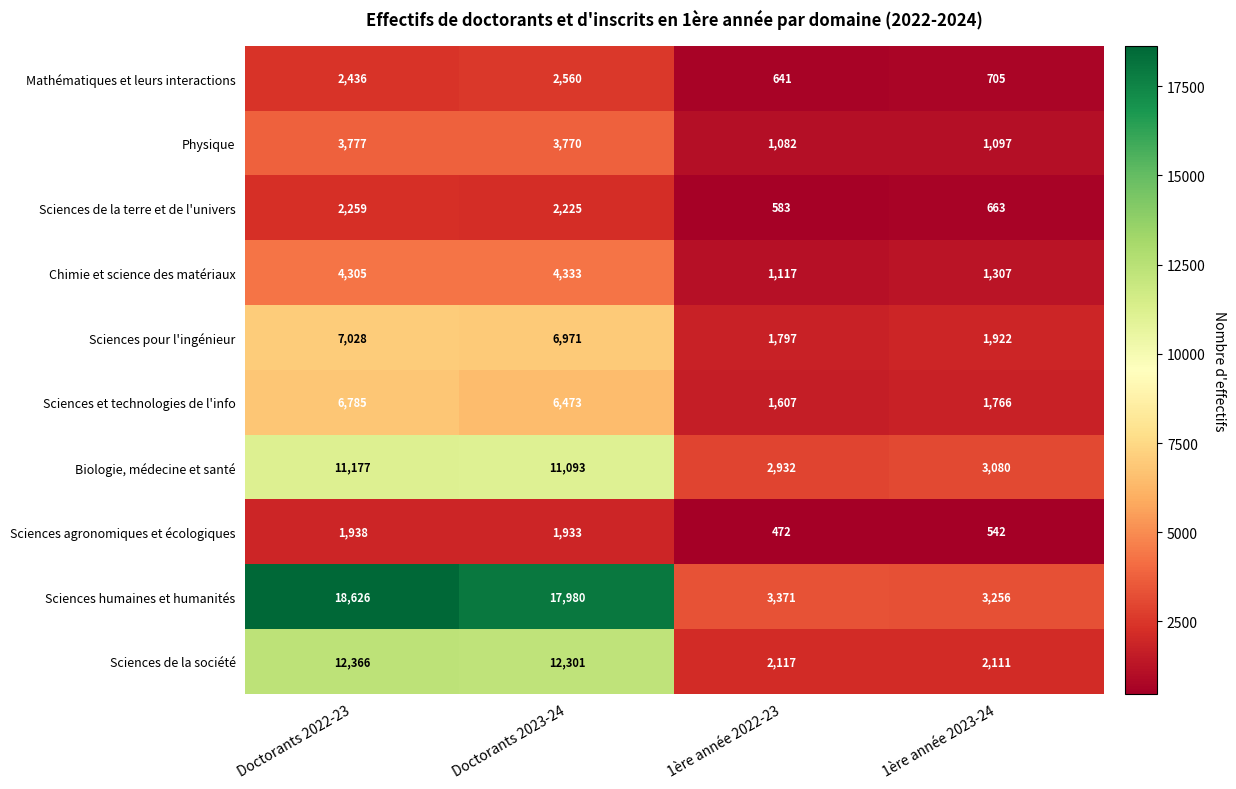

At which label does Physique reach its peak?

Doctorants 2022-23